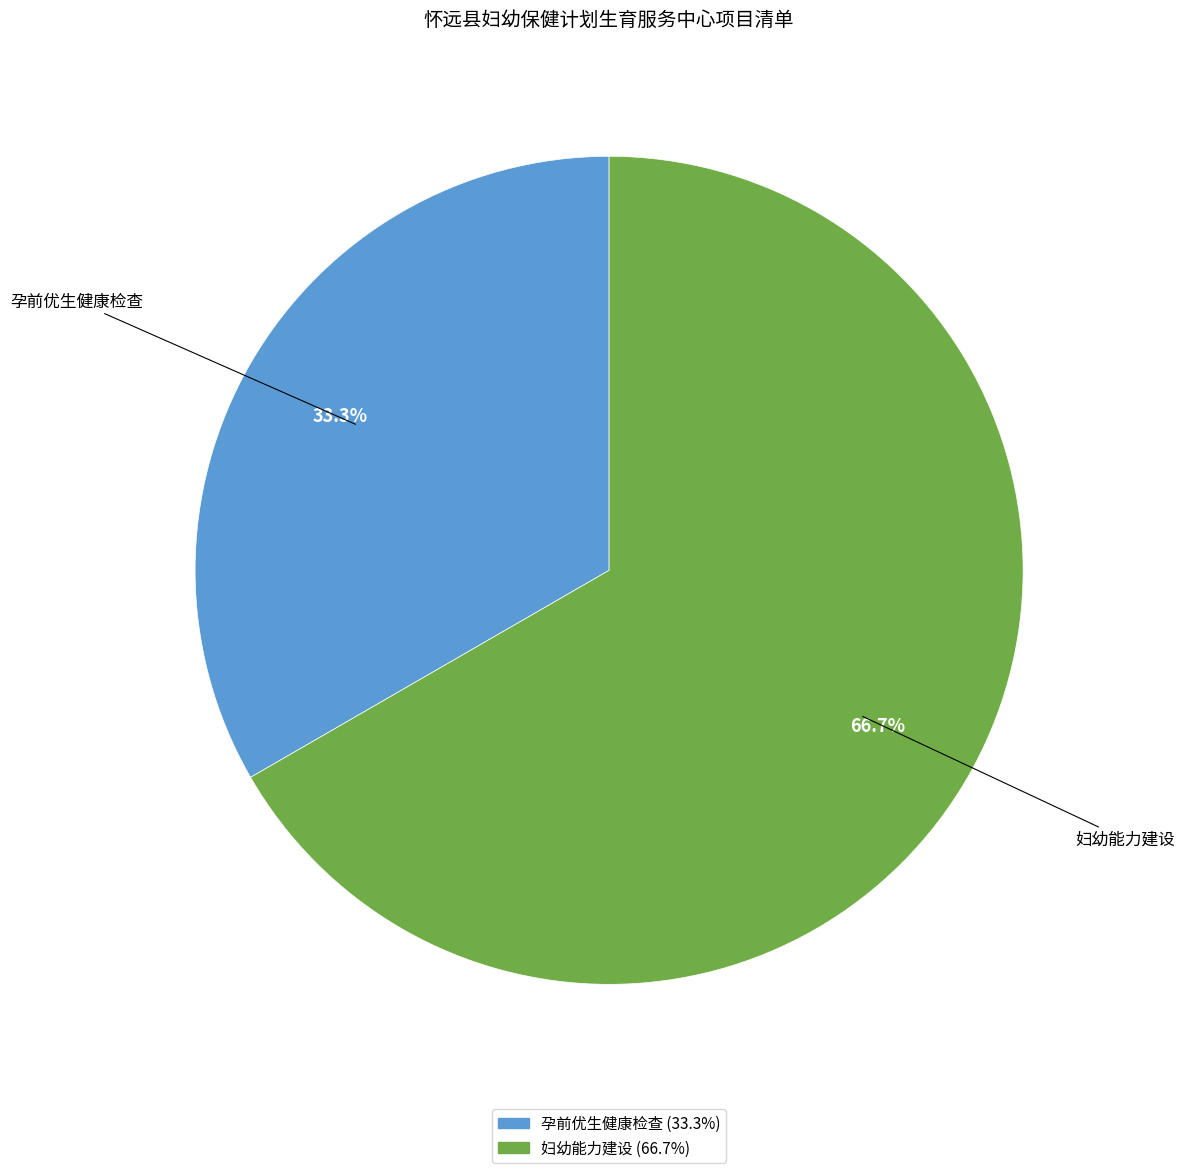

How many slices are in this pie chart?

2